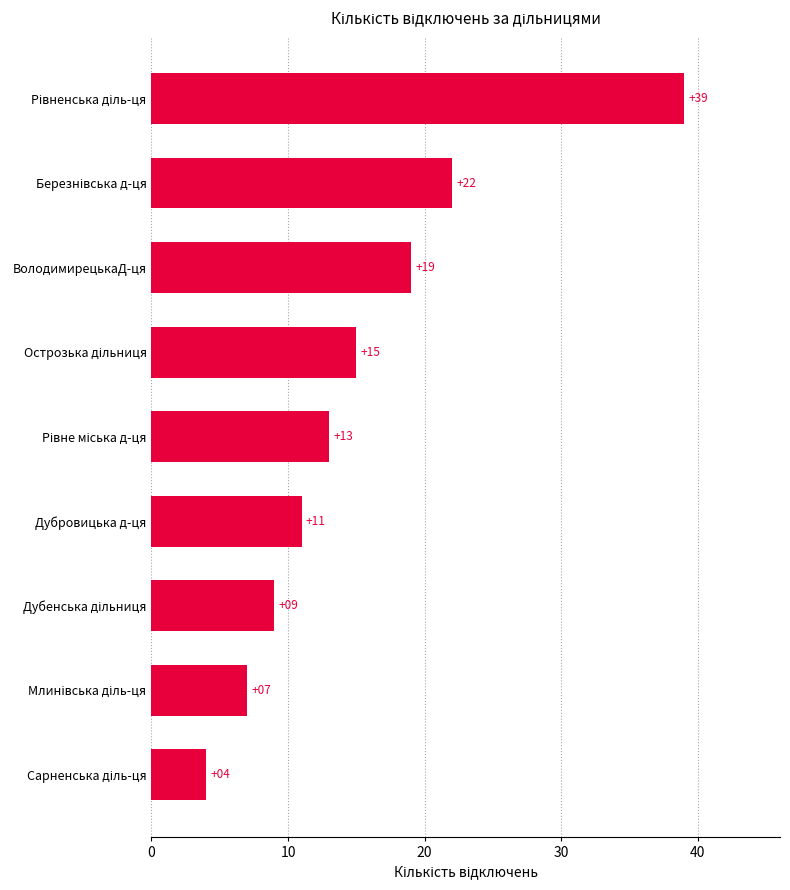

What is the minimum value shown in the chart?

4